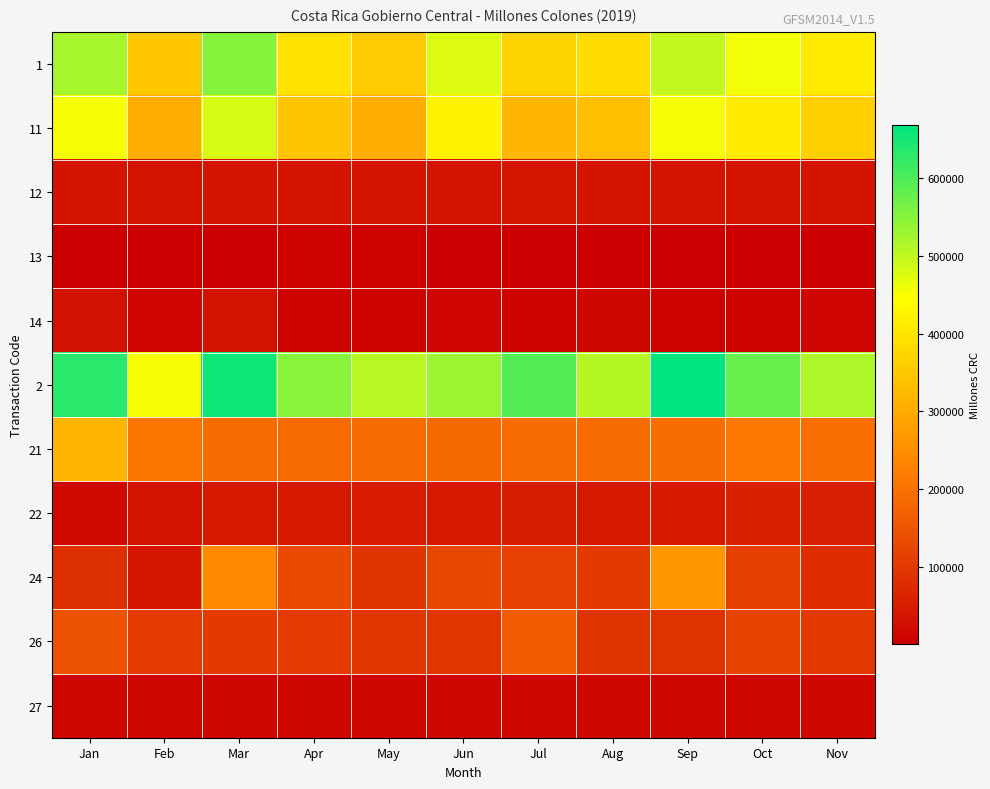

Reading right to left, list all the values displayed in this chart.

1: Nov=410978.8	Oct=456468.1	Sep=498606.4	Aug=384009.1	Jul=368394.5	Jun=474790.9	May=354238.5	Apr=394330.9	Mar=551979.8	Feb=348116.9	Jan=521803.3
11: Nov=362206.2	Oct=409095.4	Sep=452984.2	Aug=333142.8	Jul=319991.8	Jun=423991.3	May=303730.1	Apr=344448.2	Mar=479299.6	Feb=301981.1	Jan=453231.4
12: Nov=36784.4	Oct=37097.3	Sep=36832.6	Aug=37080.5	Jul=38364.3	Jun=38045.9	May=36699.2	Apr=38329.8	Mar=36881.4	Feb=34931.1	Jan=36291.1
13: Nov=990.0	Oct=1080.3	Sep=781.8	Aug=673.3	Jul=1185.4	Jun=725.5	May=4456.3	Apr=3837.3	Mar=931.1	Feb=601.6	Jan=533.8
14: Nov=10998.2	Oct=9195.1	Sep=8007.9	Aug=13112.5	Jul=8852.9	Jun=12028.2	May=9352.9	Apr=7715.6	Mar=34867.6	Feb=10603.1	Jan=31747.0
2: Nov=516909.5	Oct=577001.6	Sep=668221.2	Aug=509401.5	Jul=595038.8	Jun=532601.2	May=508343.6	Apr=548725.9	Mar=656471.8	Feb=453643.6	Jan=631898.6
21: Nov=194211.7	Oct=210204.8	Sep=191855.3	Aug=189120.9	Jul=188341.6	Jun=184458.5	May=186676.1	Apr=185752.2	Mar=190109.1	Feb=206887.2	Jan=318266.3
22: Nov=55005.1	Oct=59889.1	Sep=45229.4	Aug=44616.0	Jul=52019.8	Jun=45754.4	May=49823.7	Apr=44740.1	Mar=44508.8	Feb=34815.3	Jan=16041.1
24: Nov=81396.9	Oct=111651.7	Sep=264979.0	Aug=102327.6	Jul=115651.7	Jun=126741.6	May=92670.6	Apr=128614.5	Mar=242797.4	Feb=40249.2	Jan=82988.4
26: Nov=101106.5	Oct=117951.9	Sep=88185.4	Aug=91879.8	Jul=159721.4	Jun=95264.0	May=95892.9	Apr=106357.9	Mar=103013.5	Feb=105236.5	Jan=144006.8
27: Nov=14095.0	Oct=14029.0	Sep=14027.0	Aug=13952.0	Jul=13903.0	Jun=13736.0	May=13088.0	Apr=13041.0	Mar=12984.0	Feb=12846.0	Jan=12841.0